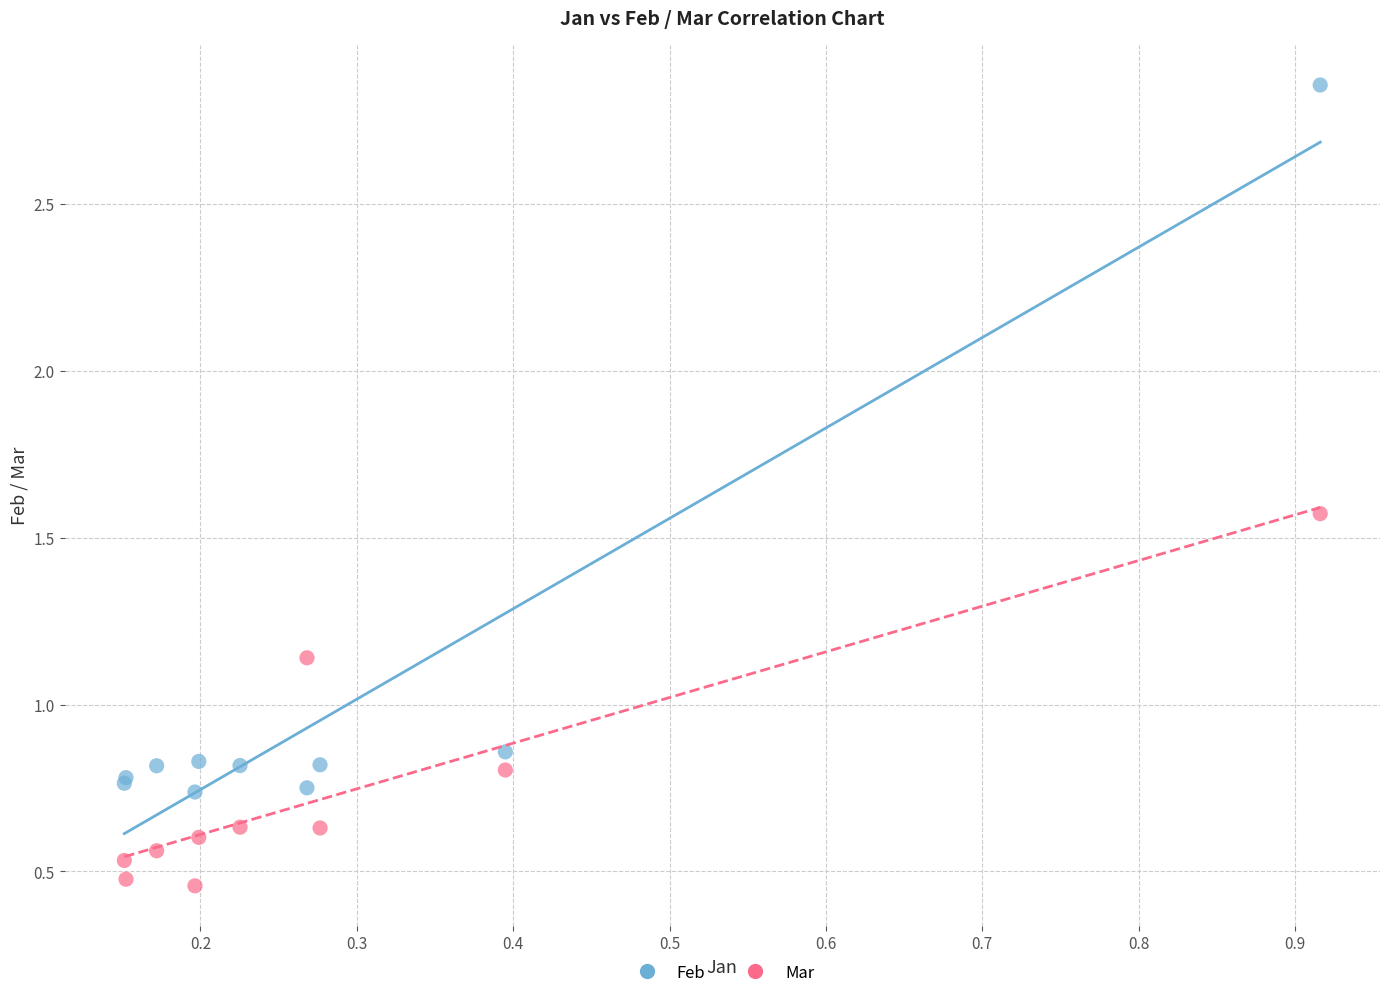

Which series has the widest spread of Y values?

Feb